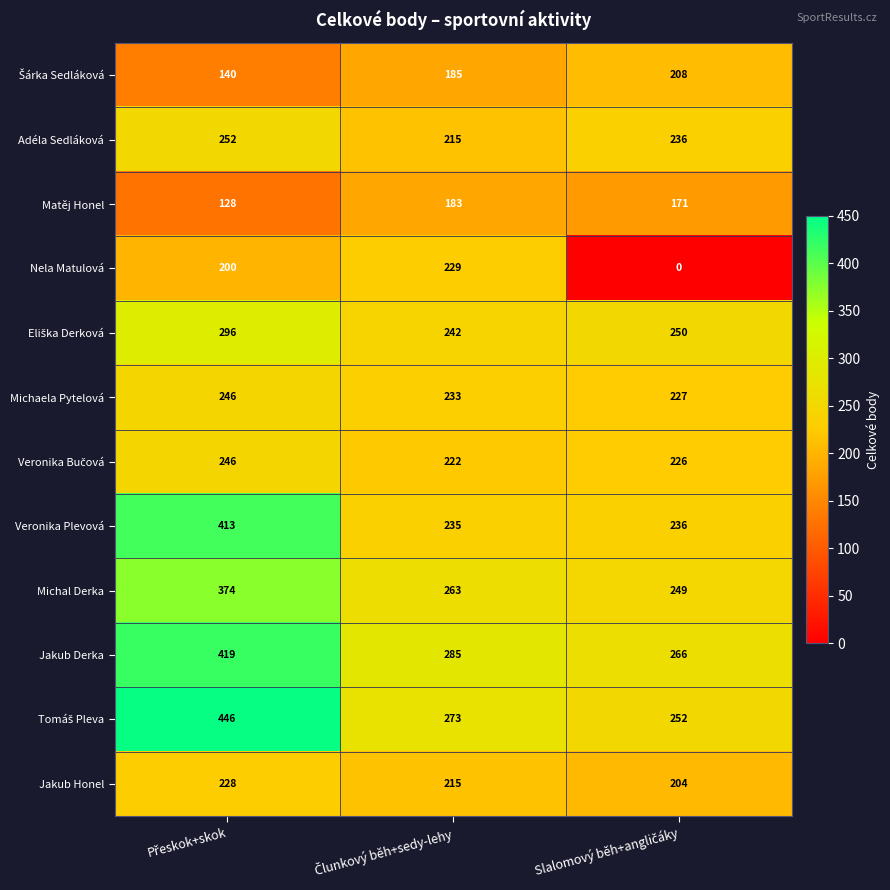

How many Nela Matulová values are between 0 and 229?

3